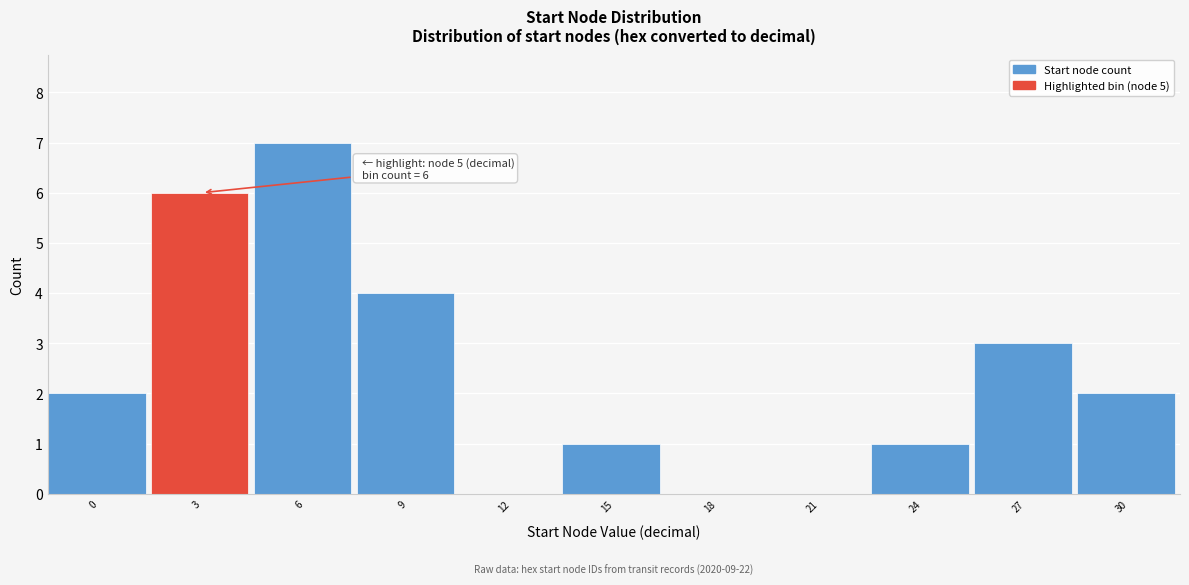

Reading left to right, extract all data points from this chart.

0=2	3=6	6=7	9=4	12=0	15=1	18=0	21=0	24=1	27=3	30=2